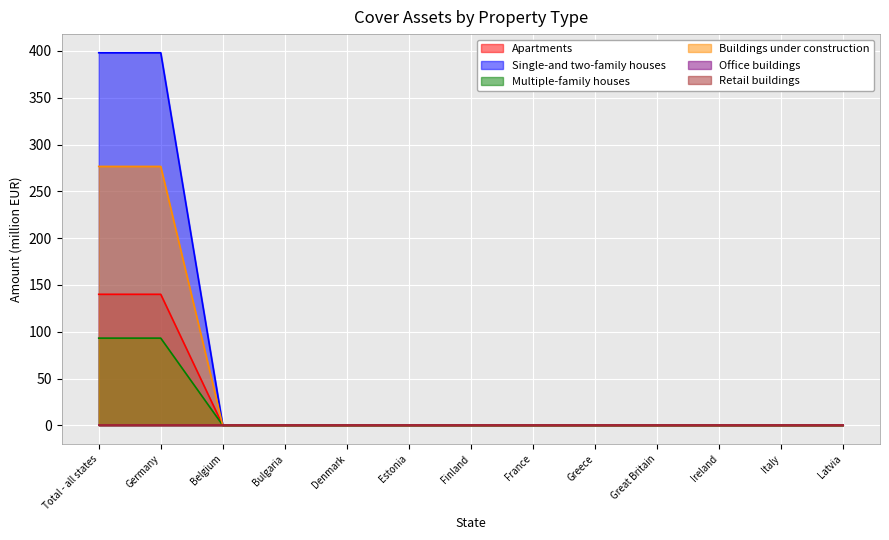

Which label corresponds to the largest value in the chart?

Total - all states